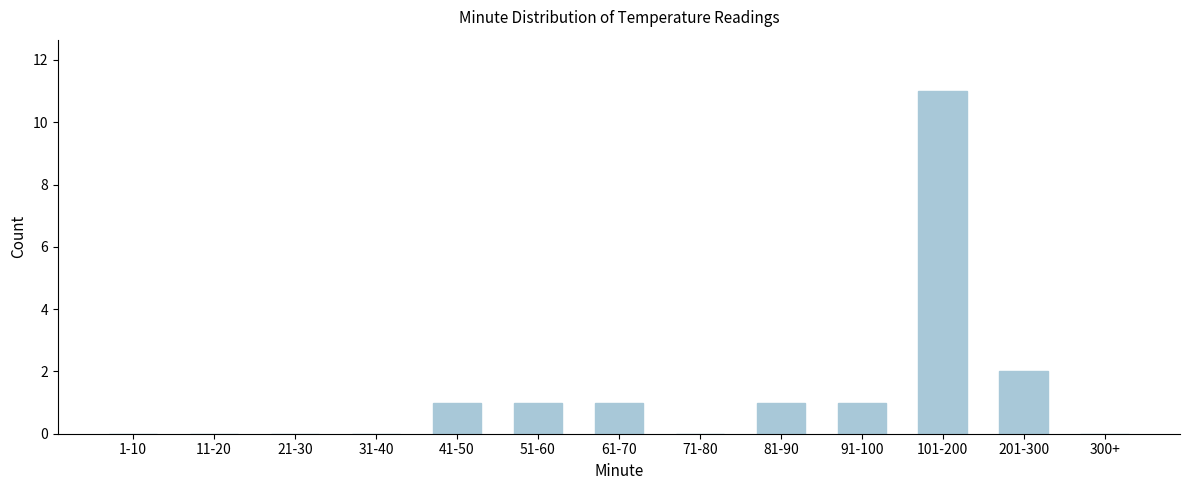

Reading right to left, extract all data points from this chart.

300+=0	201-300=2	101-200=11	91-100=1	81-90=1	71-80=0	61-70=1	51-60=1	41-50=1	31-40=0	21-30=0	11-20=0	1-10=0